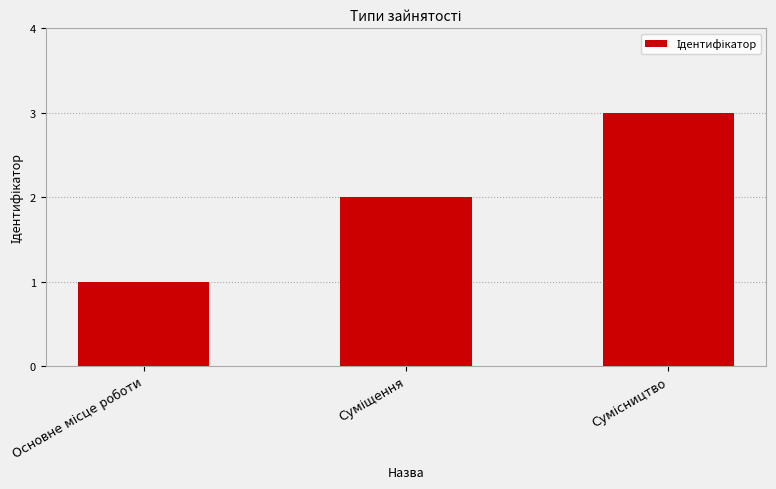

What is the sum of all values?

6